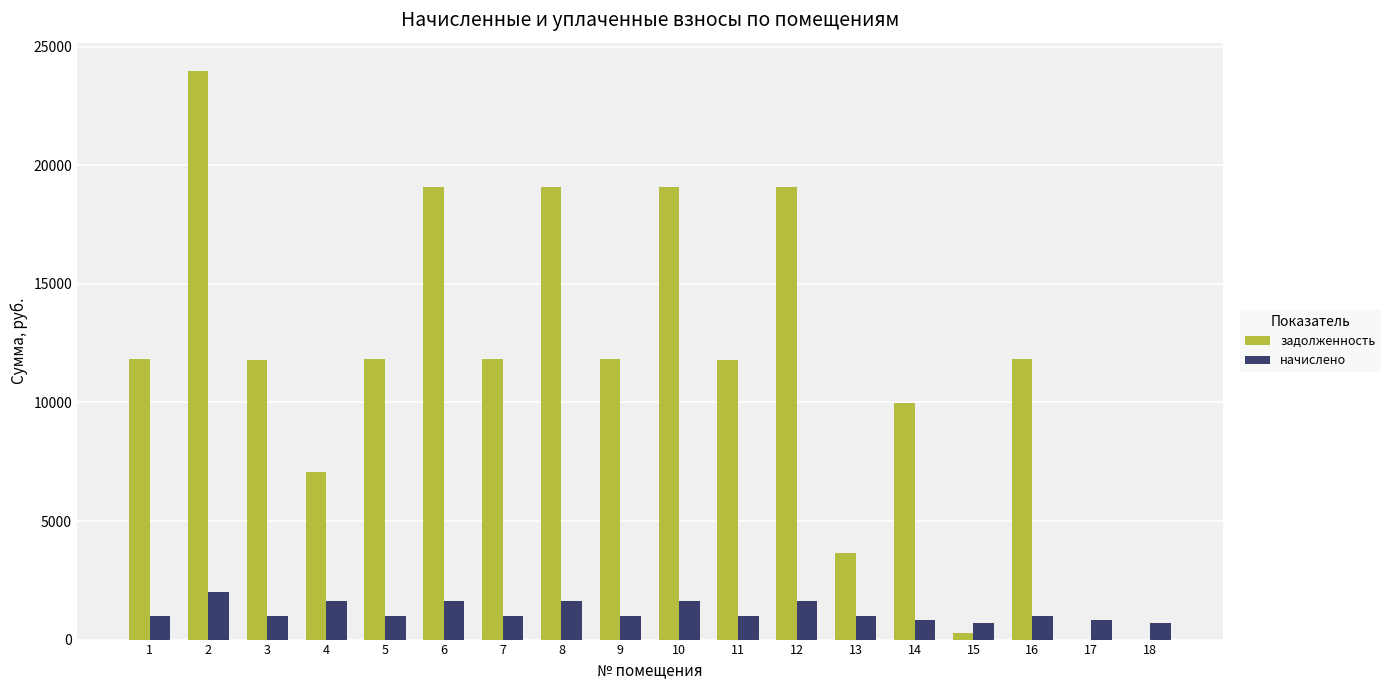

What is the sum of all задолженность values?

204096.0